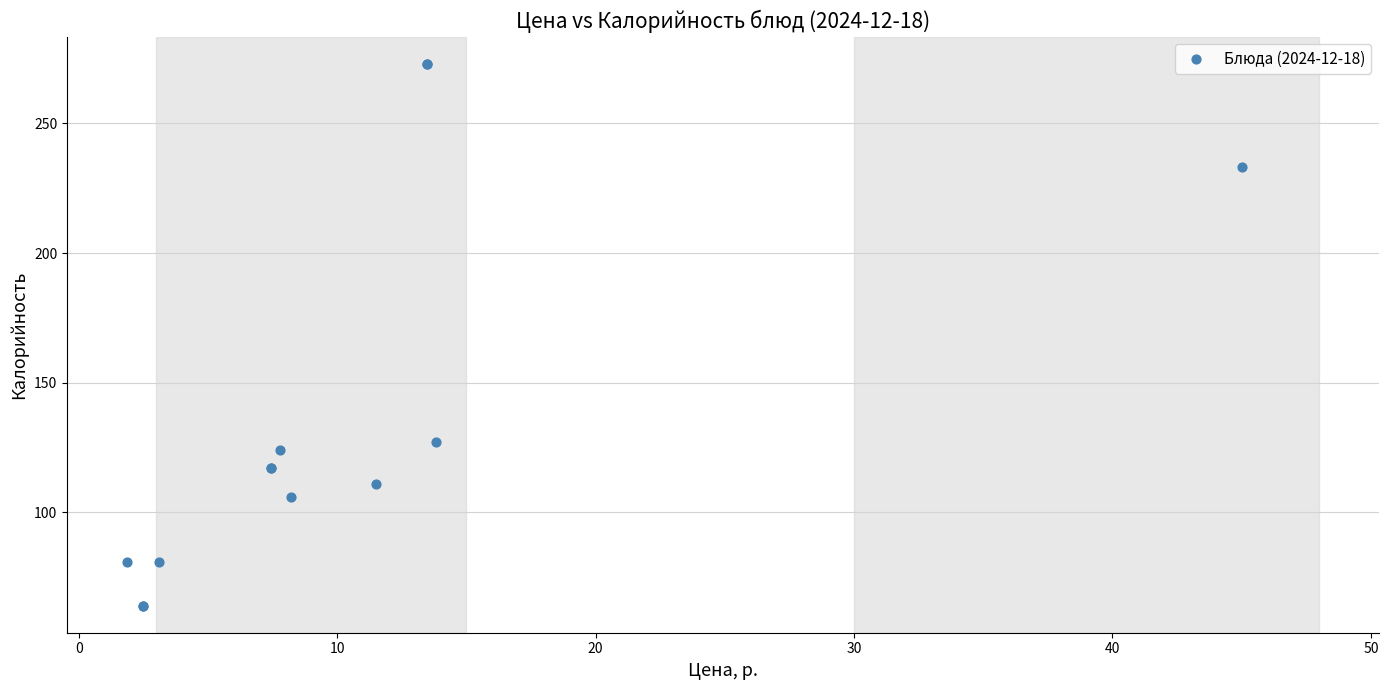

What Y value in the scatter plot is closest to 168?

127